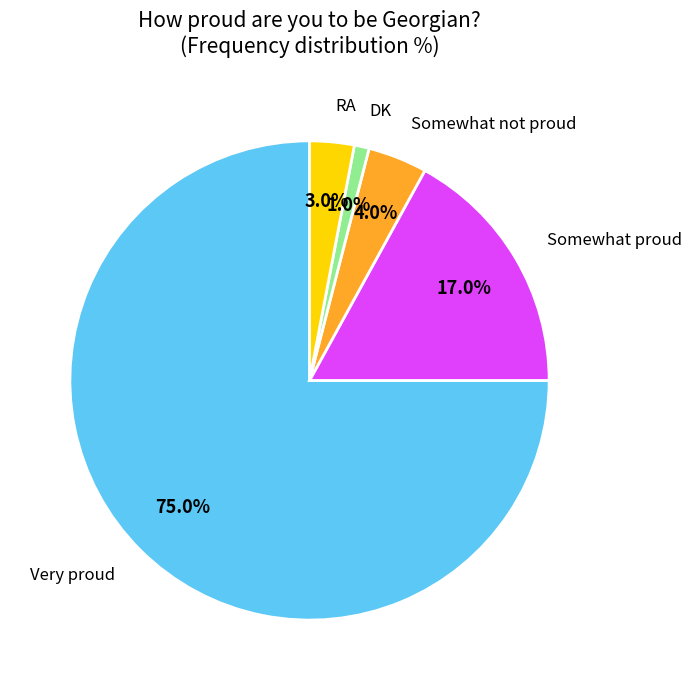

Which category has the smallest portion of the pie?

DK